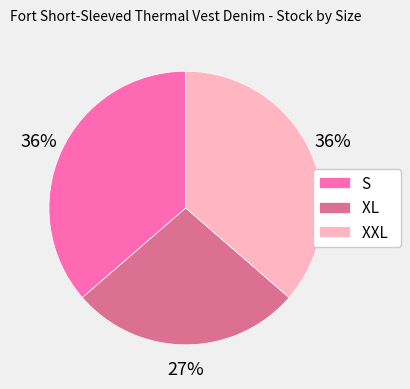

True or false: S accounts for 49% of the total.

False